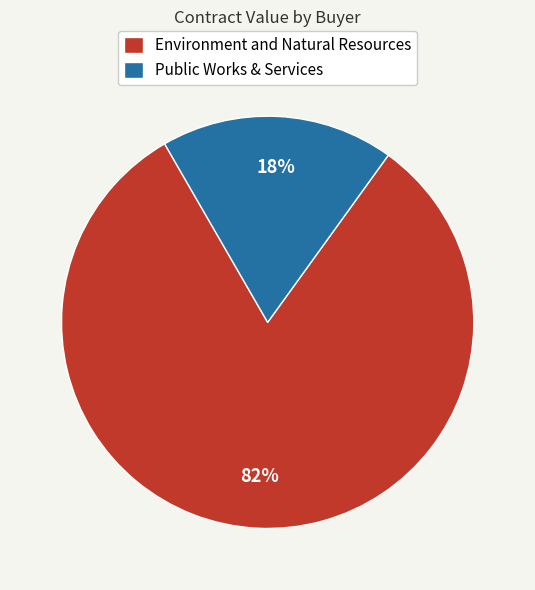

Which slice is the largest?

Environment and Natural Resources